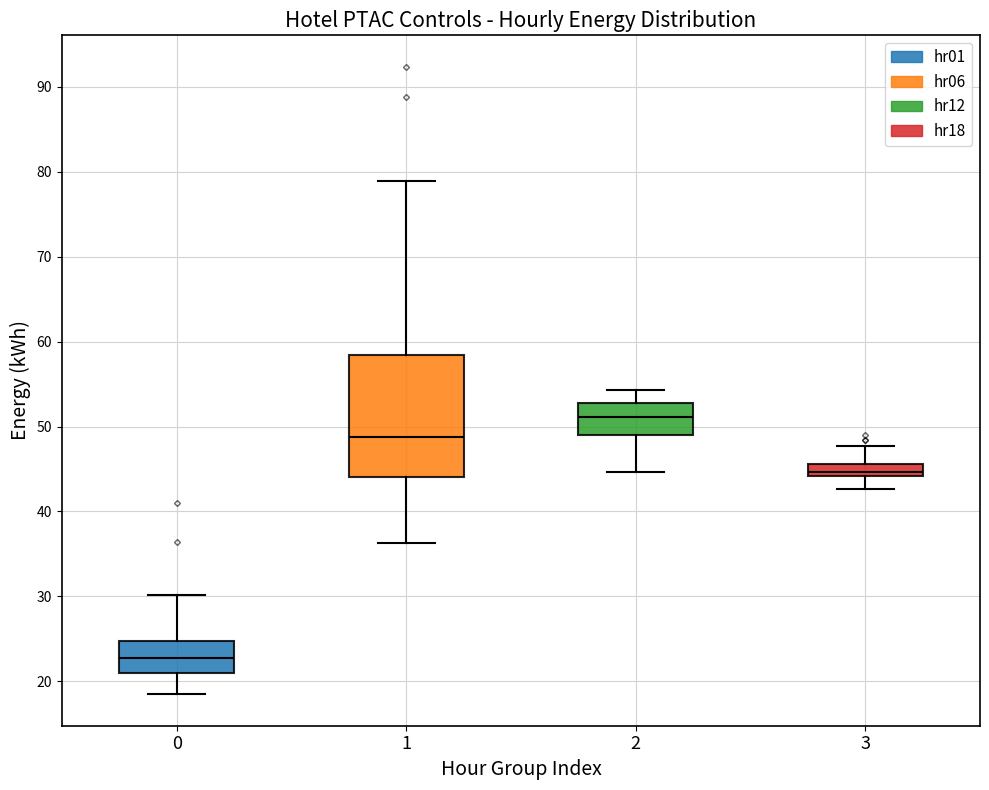

Where is the lower edge of the box at x = 3 on the y-axis? The values are not printed on the chart, so give them approximately, as read against the axis.

44